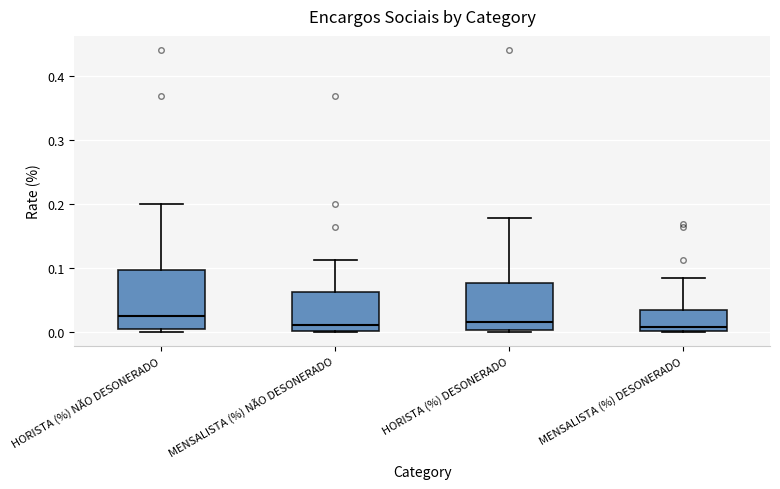

Which box has the highest median line?

HORISTA (%) NÃO DESONERADO